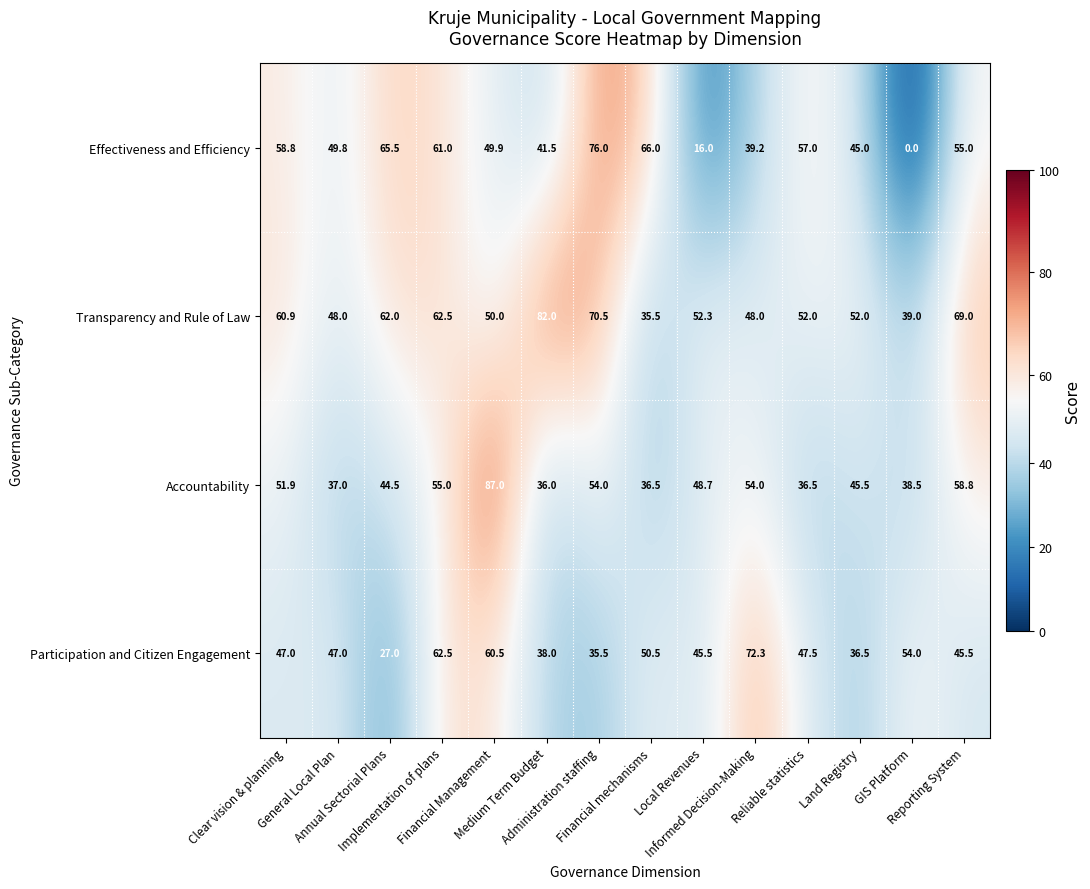

What is the maximum value shown in the chart?

87.0